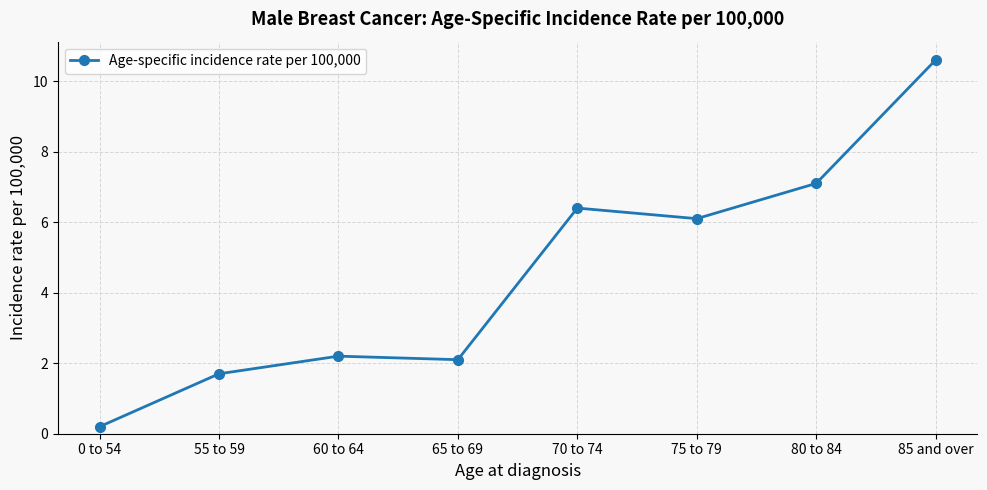

Which label corresponds to the smallest value in the chart?

0 to 54